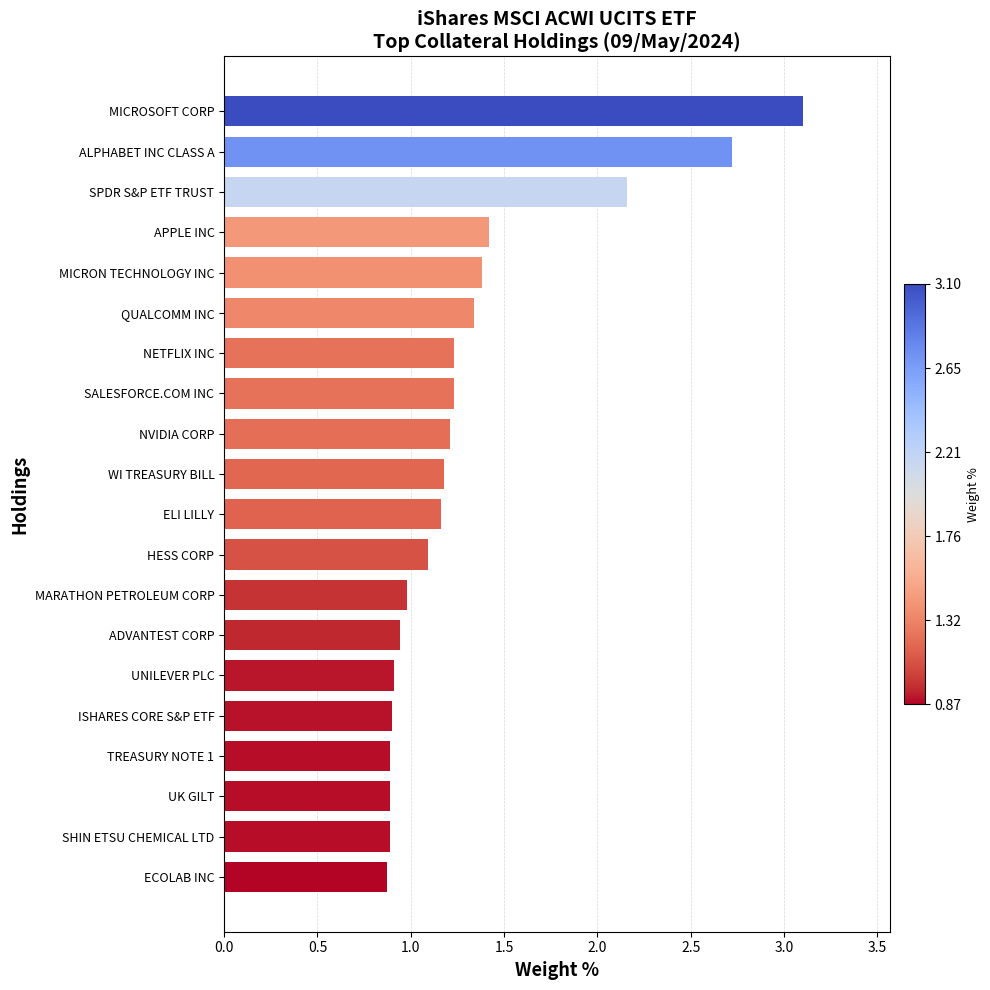

What is the sum of all values?

26.5